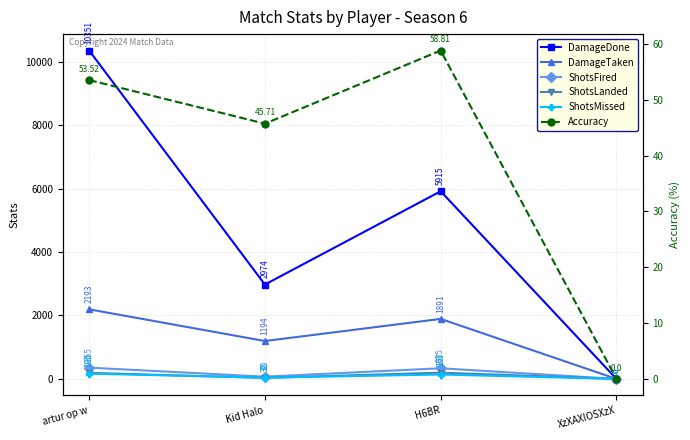

Which series has the largest total across all categories?

DamageDone